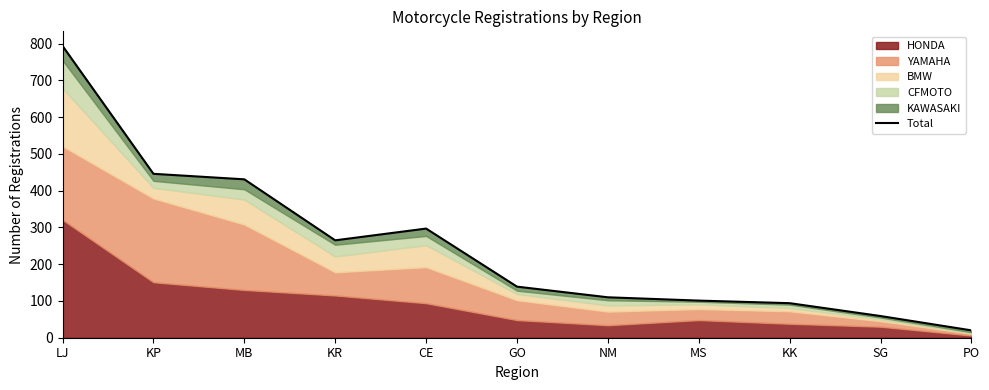

Reading left to right, transcribe all the data shown in this chart.

LJ=794	KP=446	MB=431	KR=265	CE=297	GO=139	NM=110	MS=101	KK=94	SG=59	PO=20